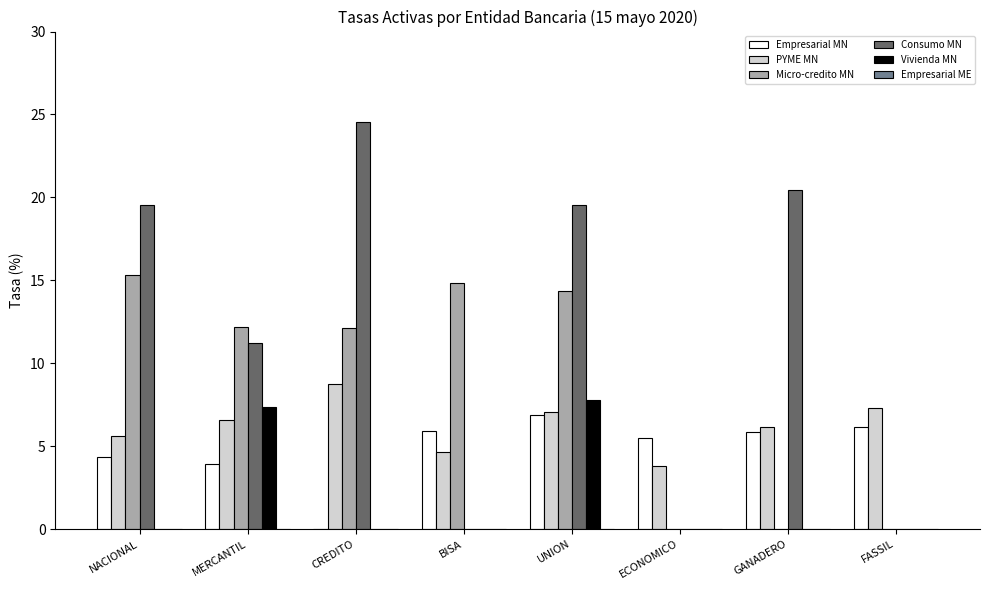

True or false: Consumo MN has a value of 7.5 at BISA.

False